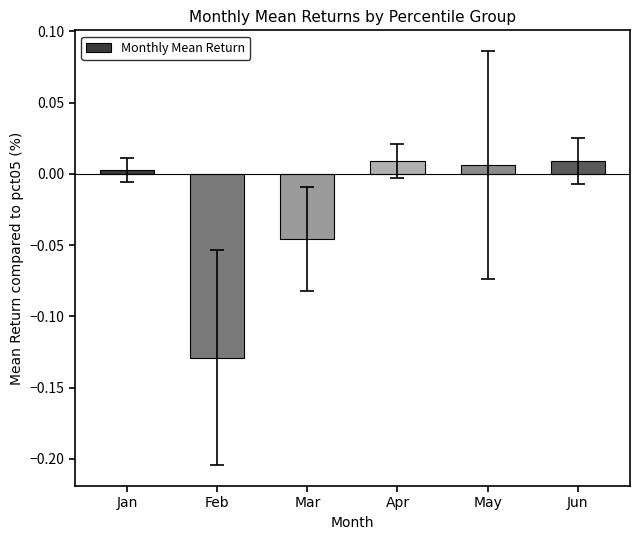

At which category does the chart reach its minimum across all series?

Feb